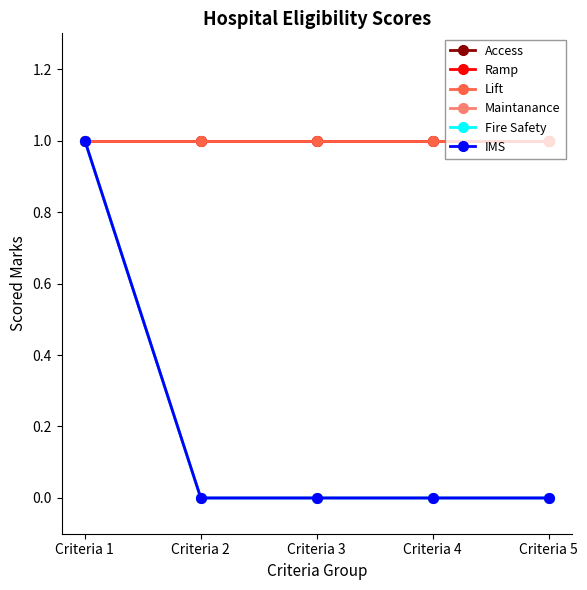

At which label is Lift closest to 1?

Criteria 1